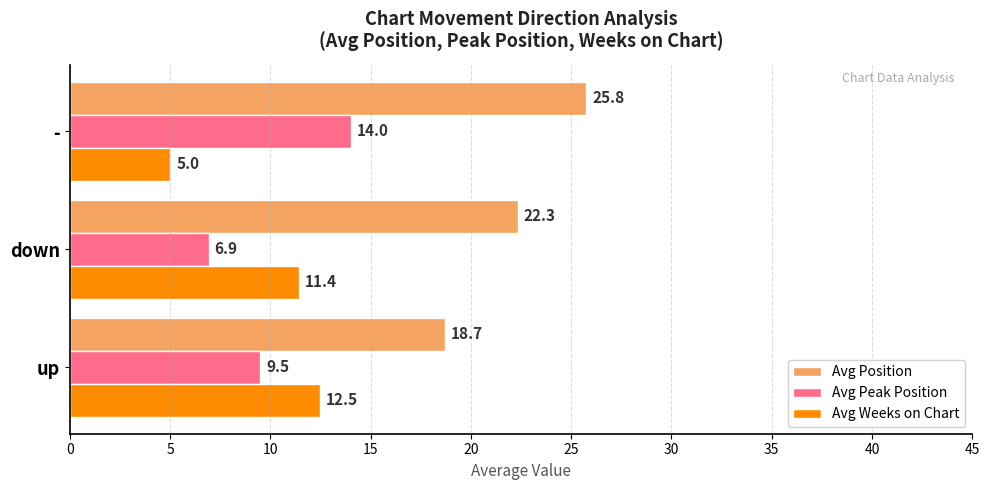

Rank the series by their maximum value, from highest to lowest.

Avg Position, Avg Peak Position, Avg Weeks on Chart